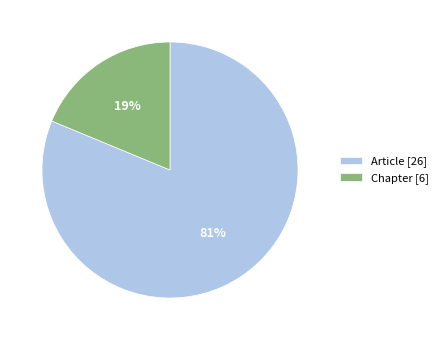

Is the sum of Article [26] and Chapter [6] greater than half?

Yes